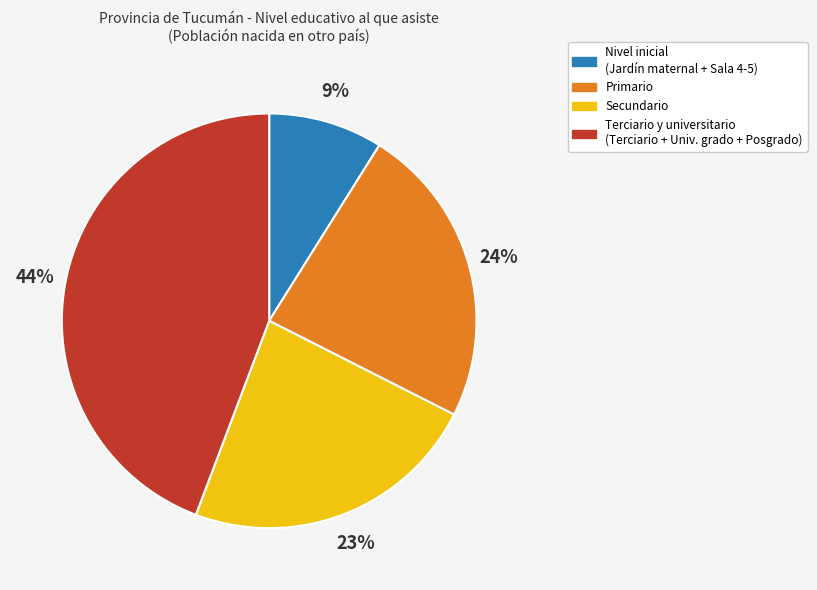

Is there any slice that represents more than half of the pie?

No